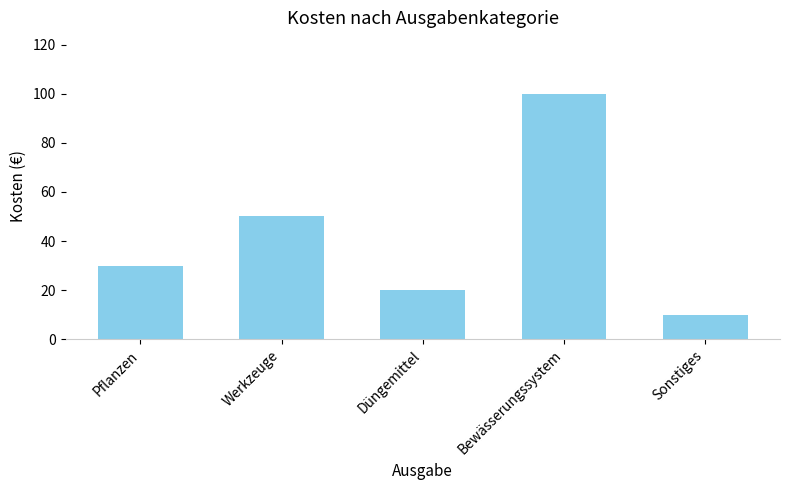

Read the value at Sonstiges.

10